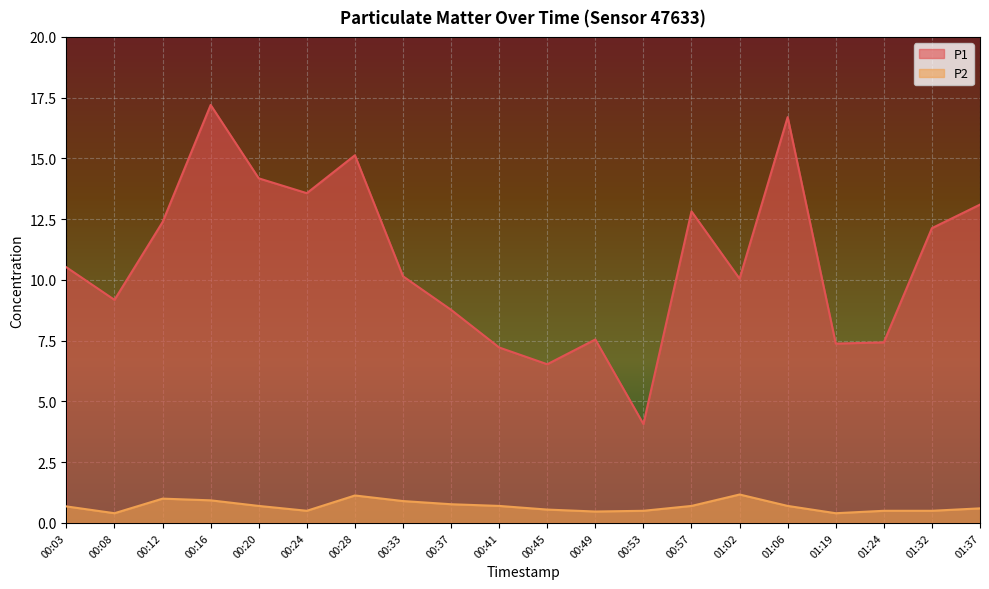

True or false: P2 and P1 cross at least once.

False